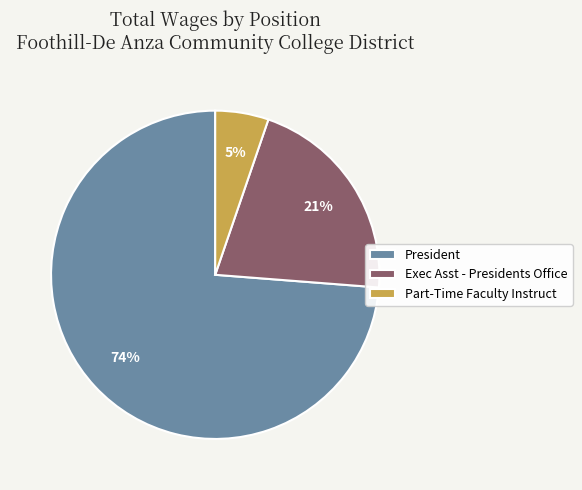

Between Exec Asst - Presidents Office and Part-Time Faculty Instruct, which is larger?

Exec Asst - Presidents Office